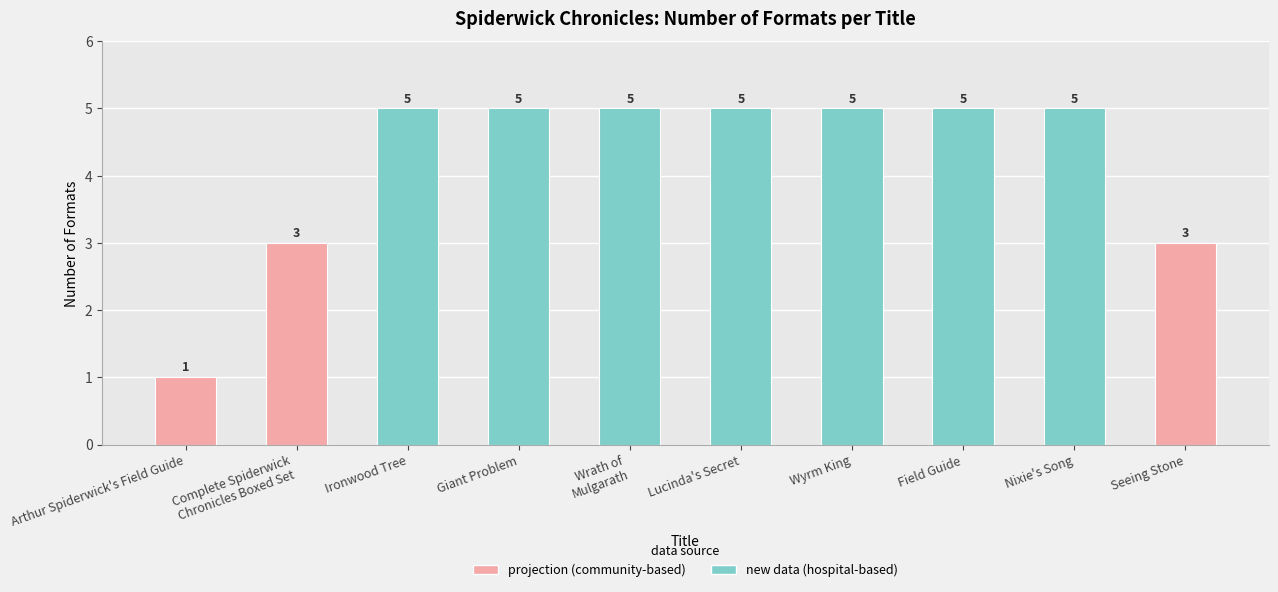

Count the number of data series in this chart.

1